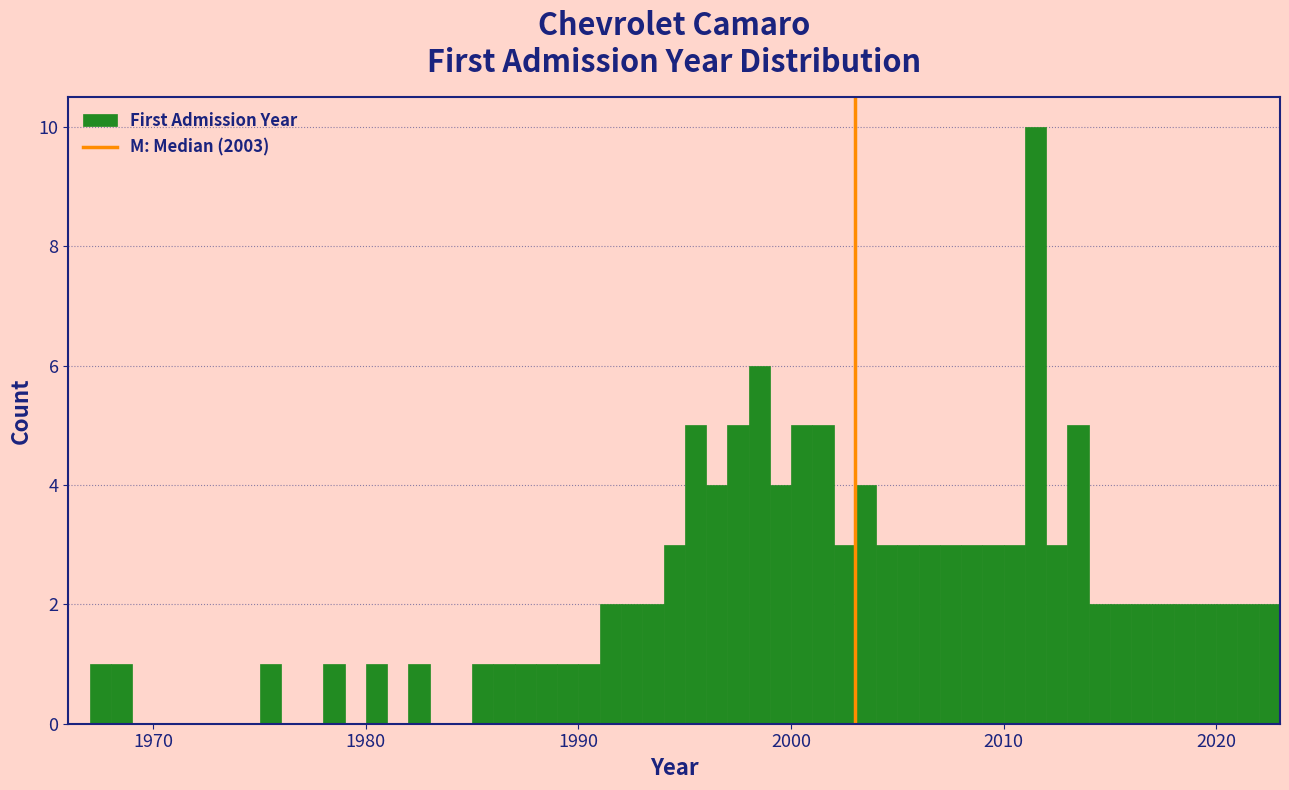

Around what value on the x-axis is the tallest bar? Give the approximate position of its centre, as read against the axis.

2012